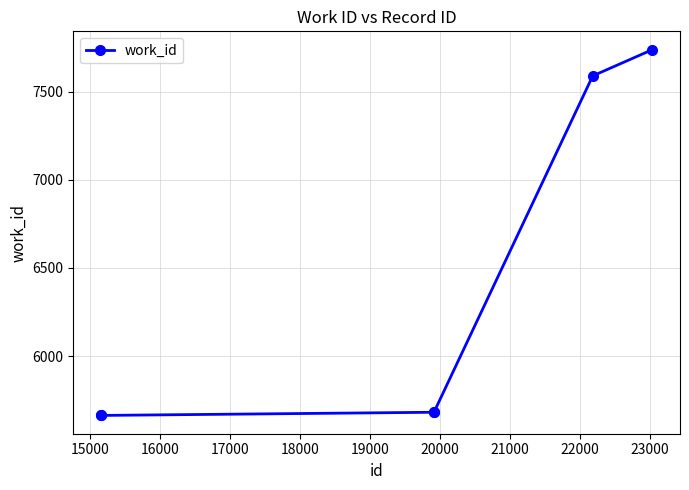

Reading right to left, list all the values displayed in this chart.

7739	7590	5681	5681	5663	5663